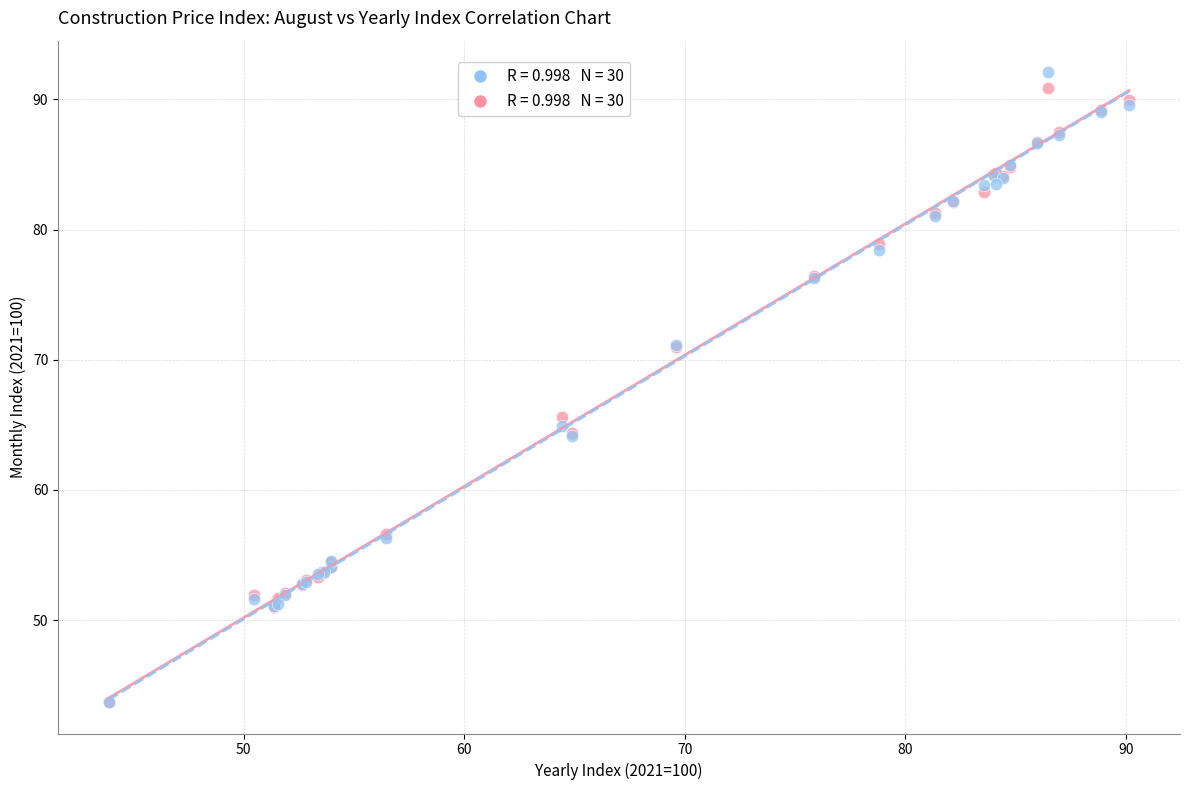

Across all series, what Y value is closest to 67?

65.6